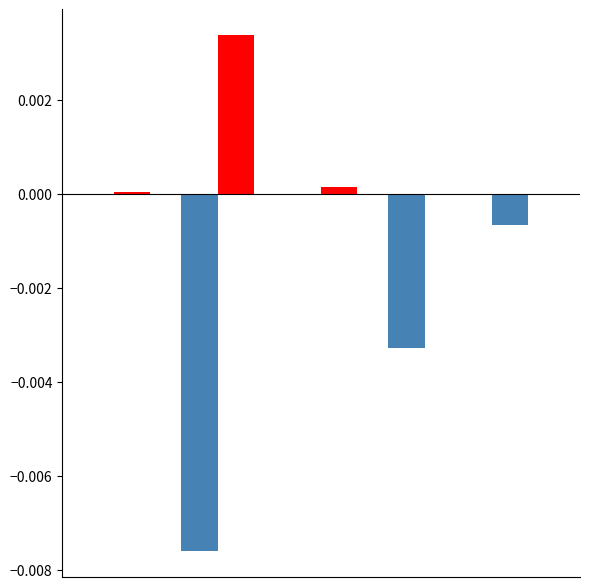

Are the bars grouped side by side (vs. stacked)?

Yes